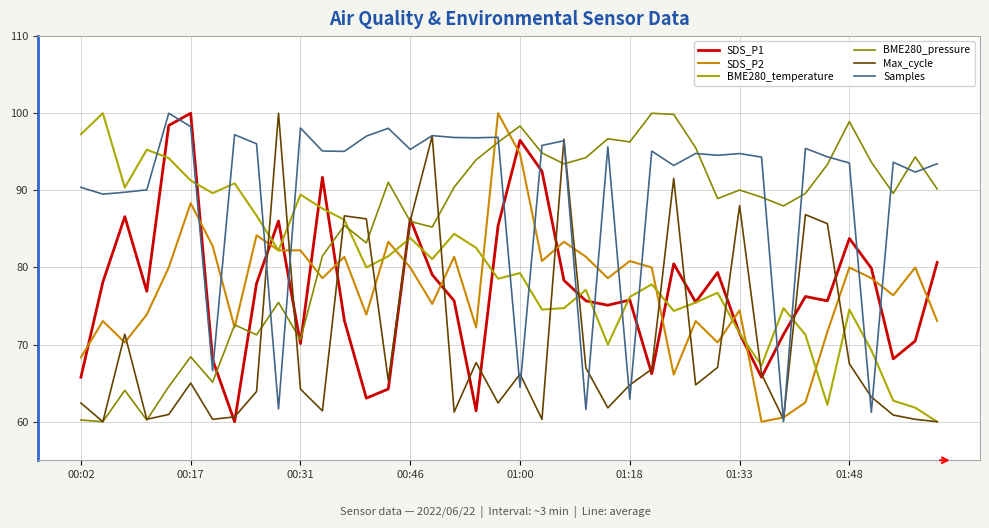

What is the sum of all BME280_temperature values?

3184.4